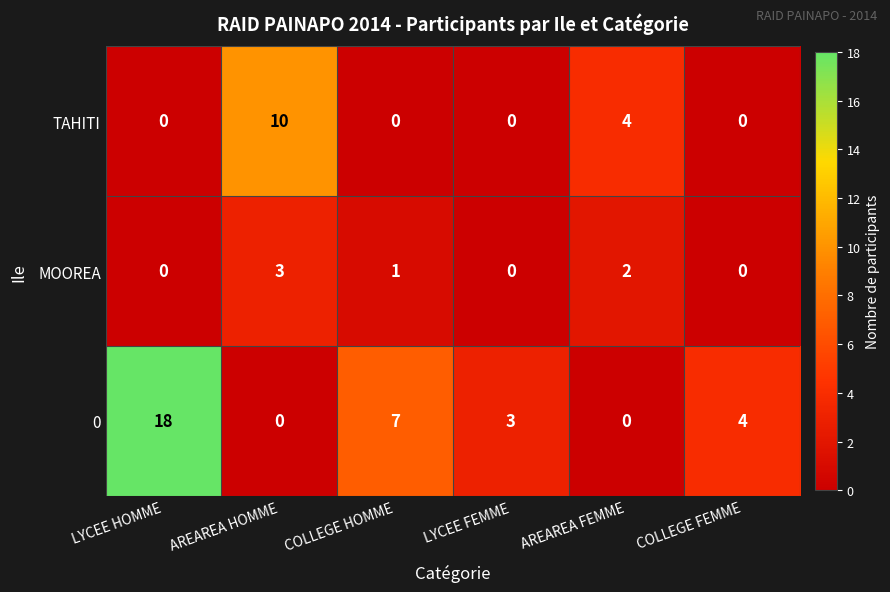

The MOOREA series shows 3 at AREAREA HOMME. True or false?

True